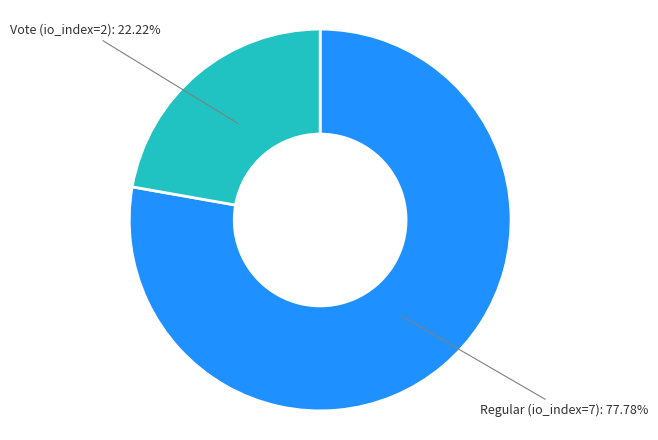

Which slice is the smallest?

Vote (io_index=2)